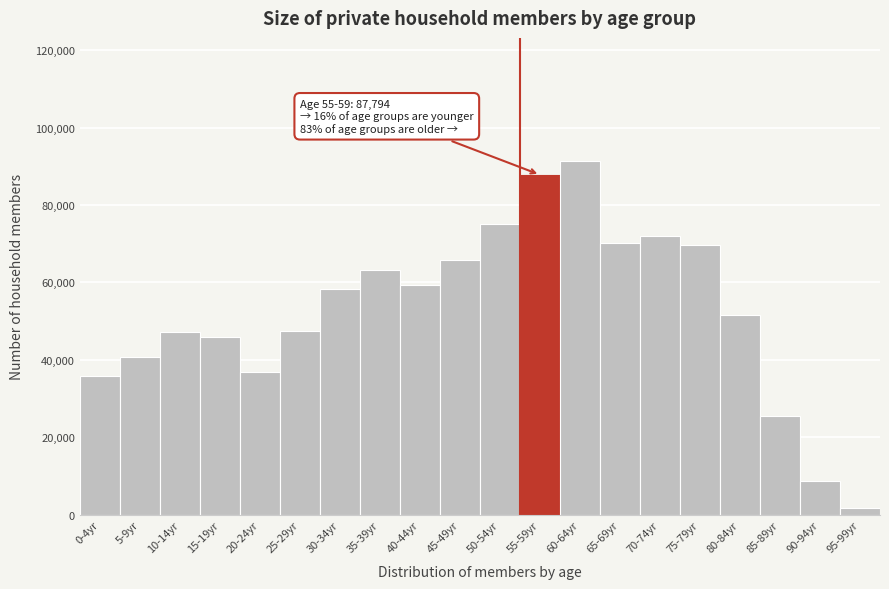

What is the sum of the values at 15-19yr and 50-54yr?

120890